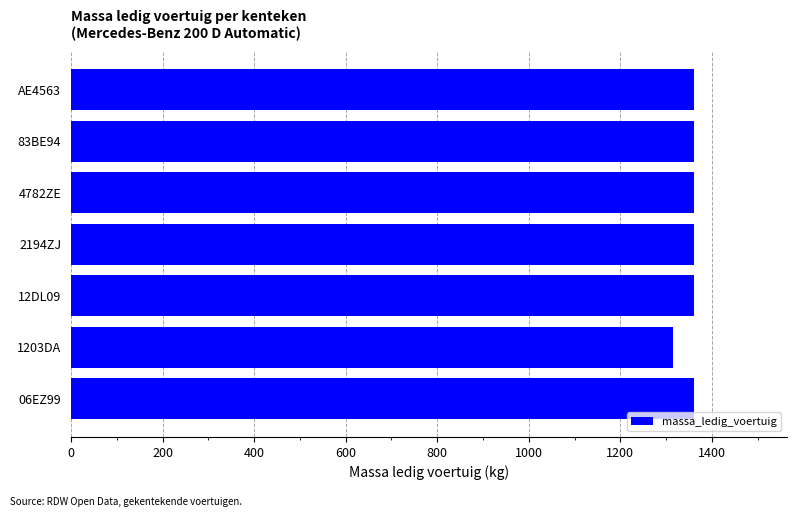

What value does the data have at 1203DA?

1315